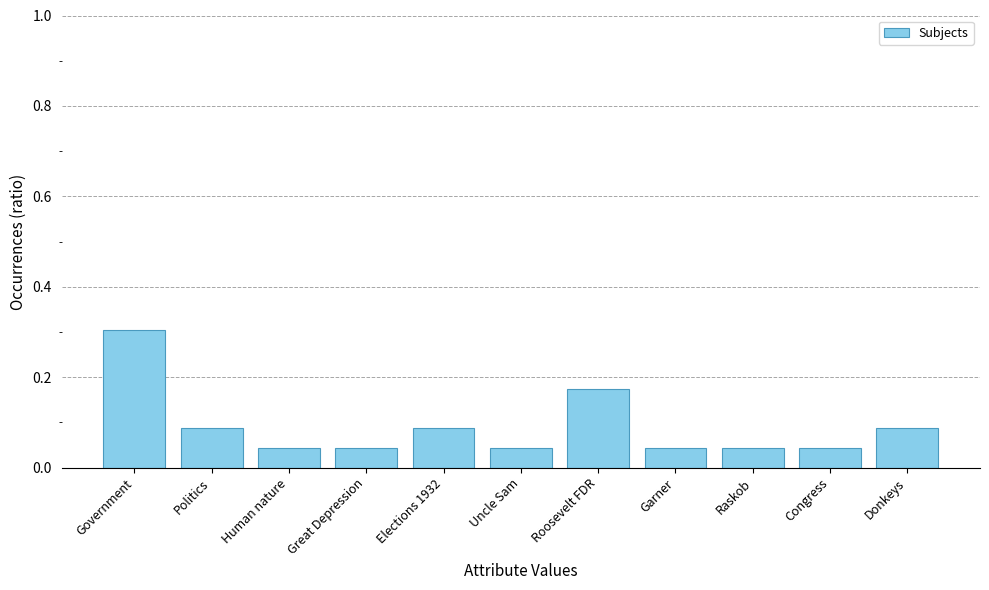

Which has a higher value, Roosevelt FDR or Garner?

Roosevelt FDR